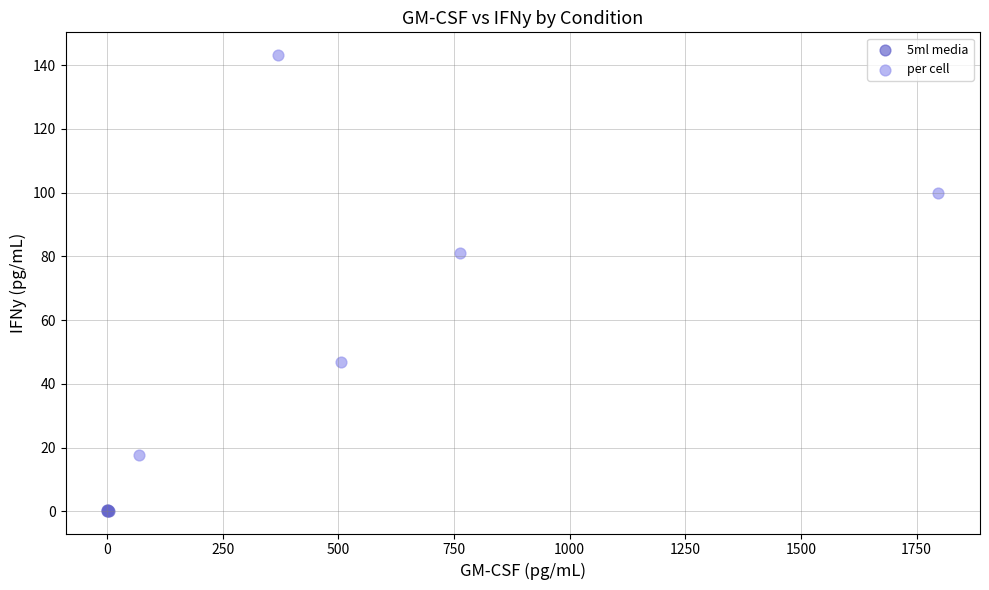

Which series reaches the minimum Y coordinate?

5ml media